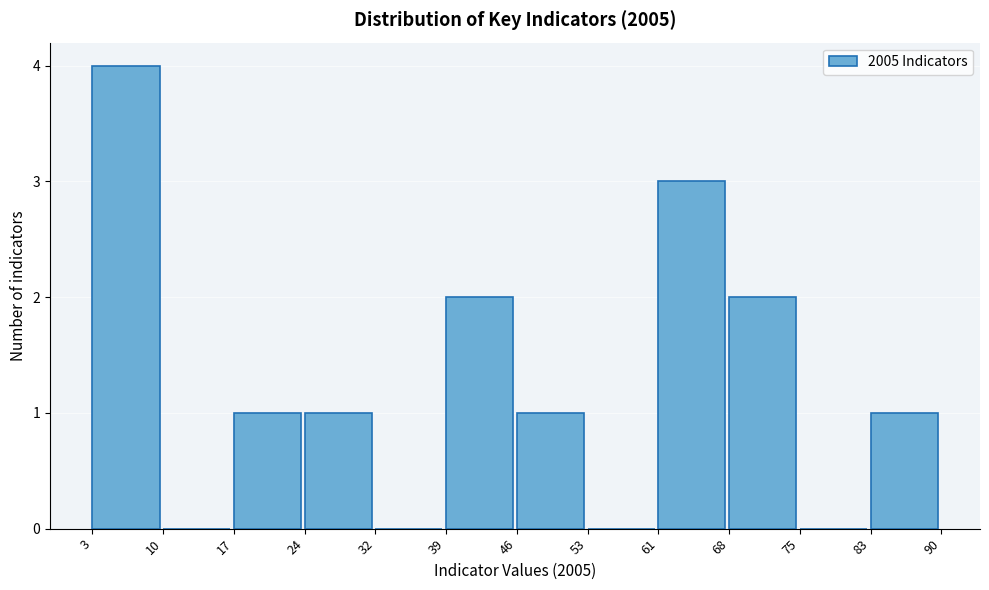

Reading right to left, what are all the values shown in this chart?

83=1	75=0	68=2	61=3	53=0	46=1	39=2	32=0	24=1	17=1	10=0	3=4